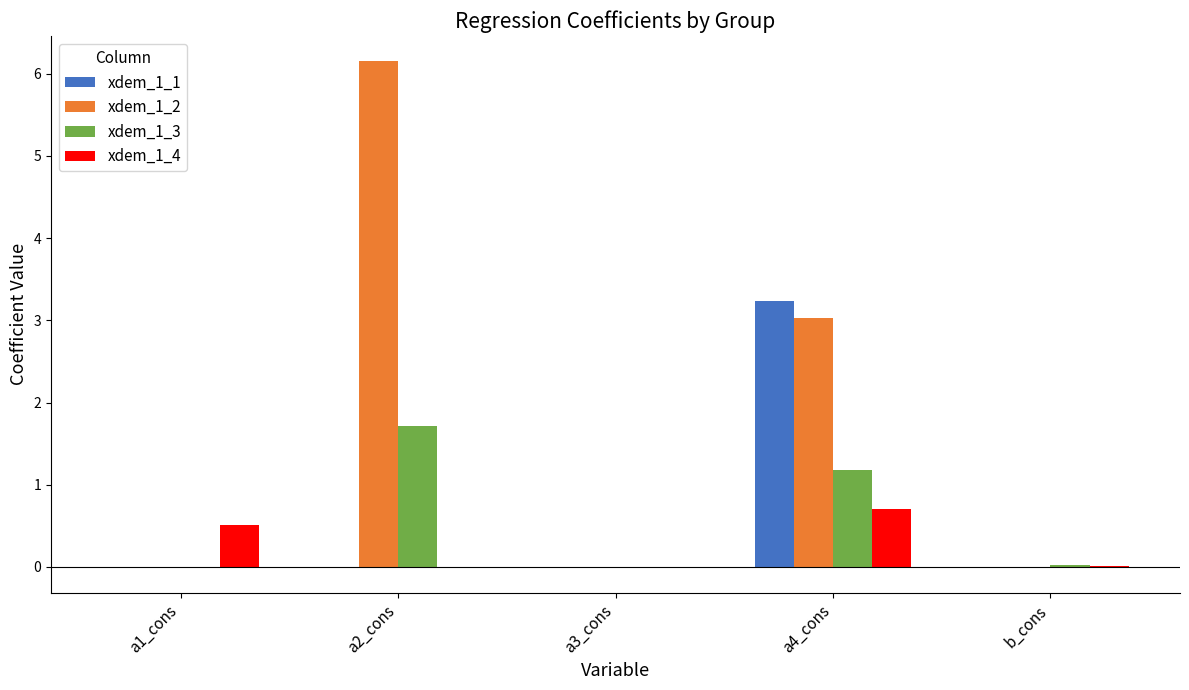

Which series has the largest total across all categories?

xdem_1_2